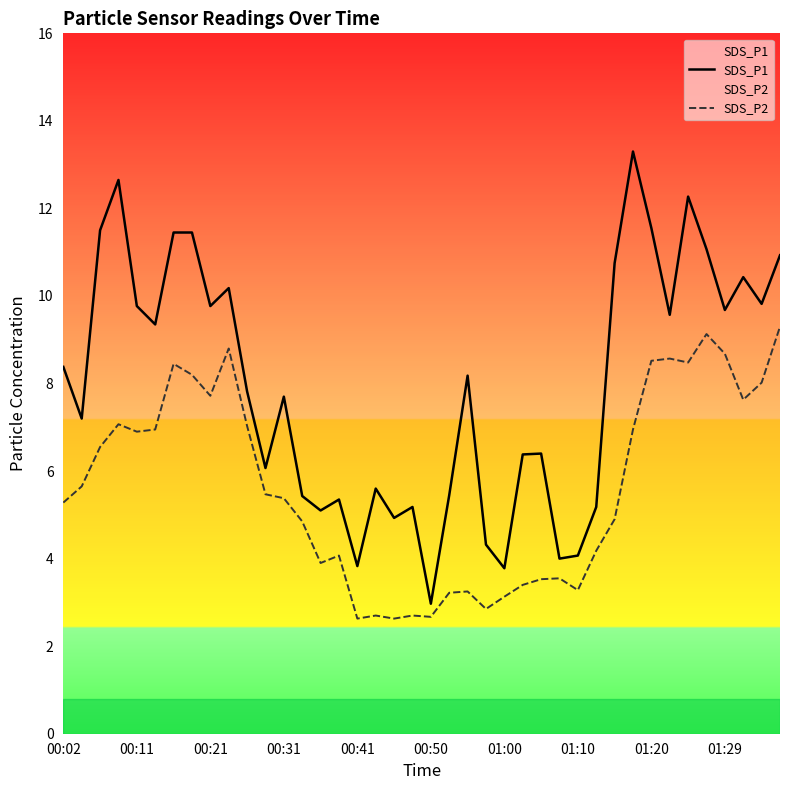

List the series in order of their peak value, lowest first.

SDS_P2, SDS_P1